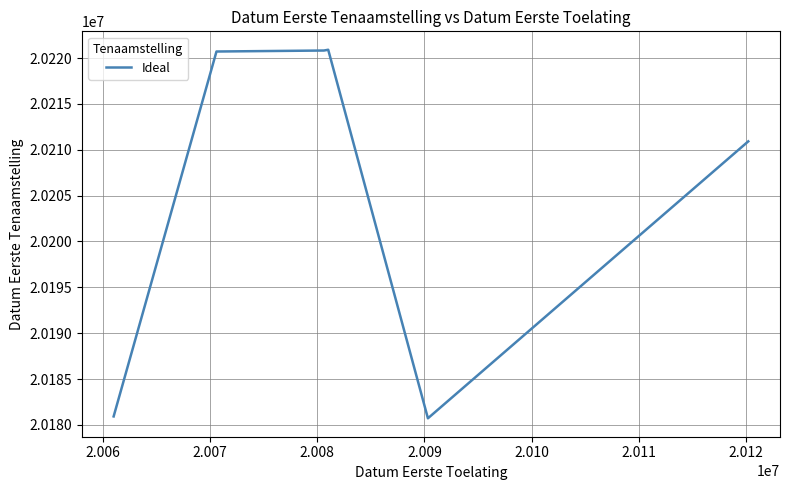

What is the minimum value shown in the chart?

20180720